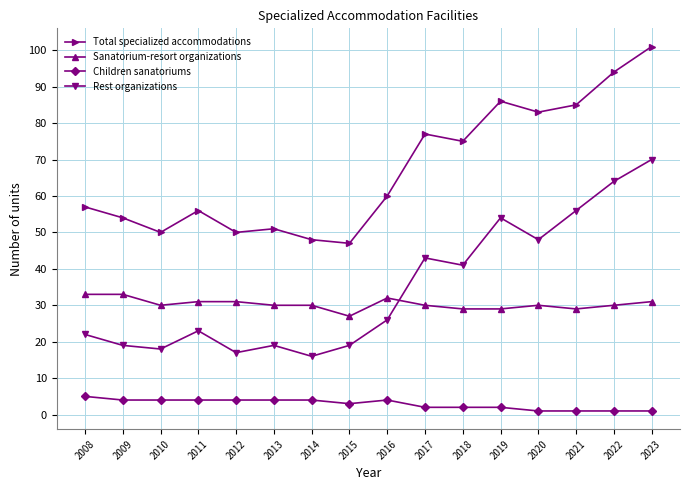

Count the number of data series in this chart.

4